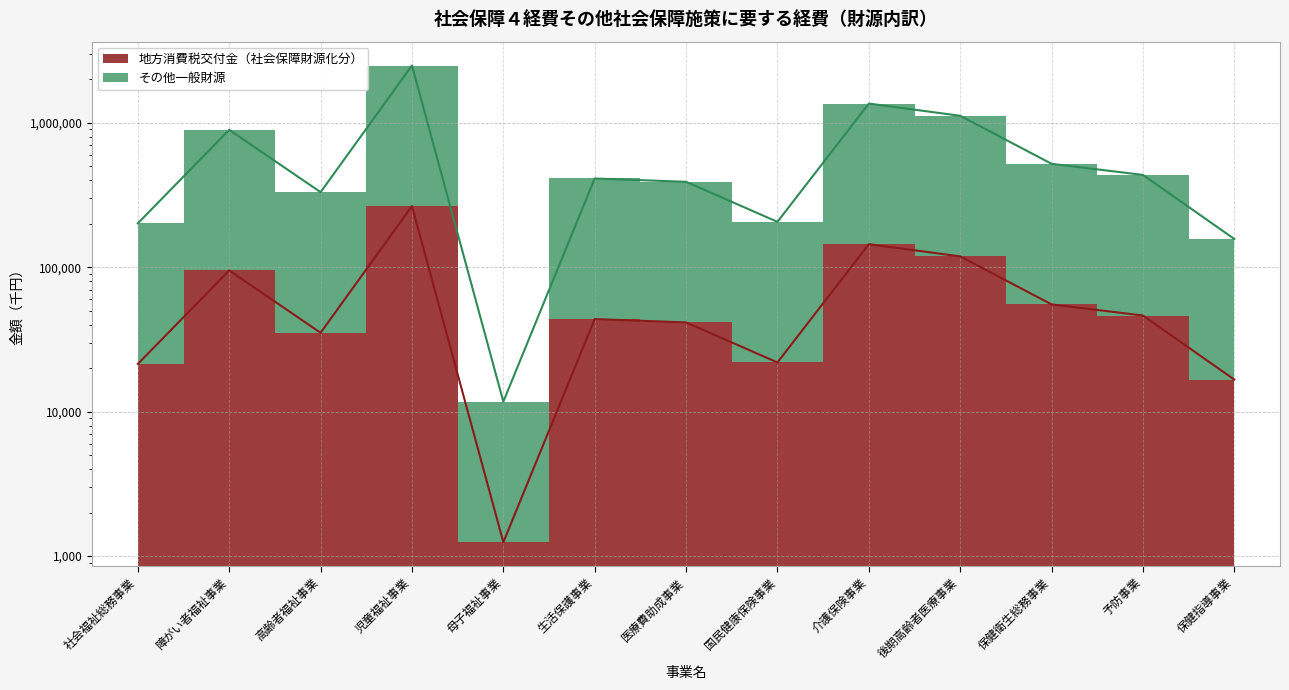

Which label corresponds to the smallest value in the chart?

母子福祉事業